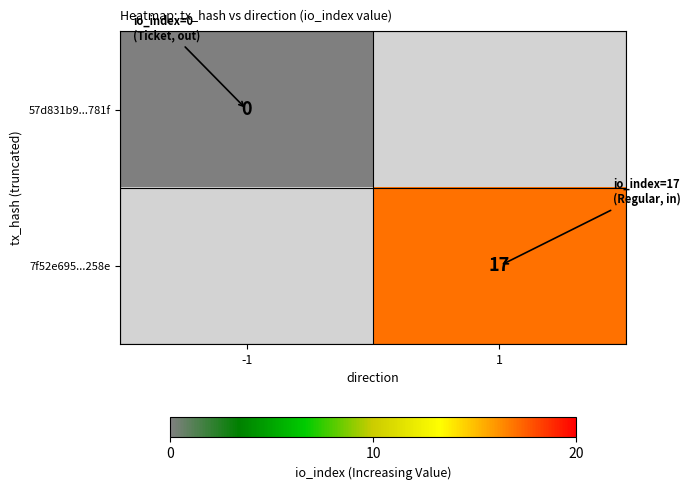

Which category has the lowest value in the 7f52e695...258e series?

-1